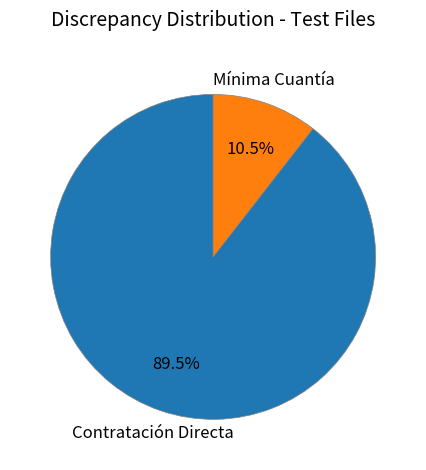

True or false: Contratación Directa accounts for 78% of the total.

False